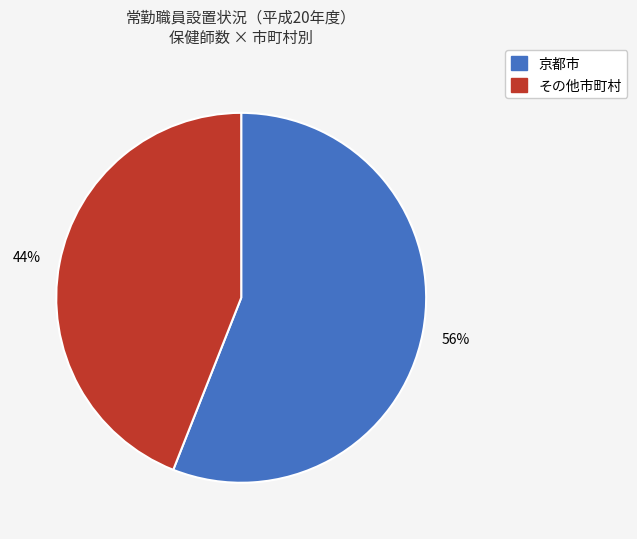

To the nearest percent, what is the combined percentage of その他市町村 and 京都市?

100%